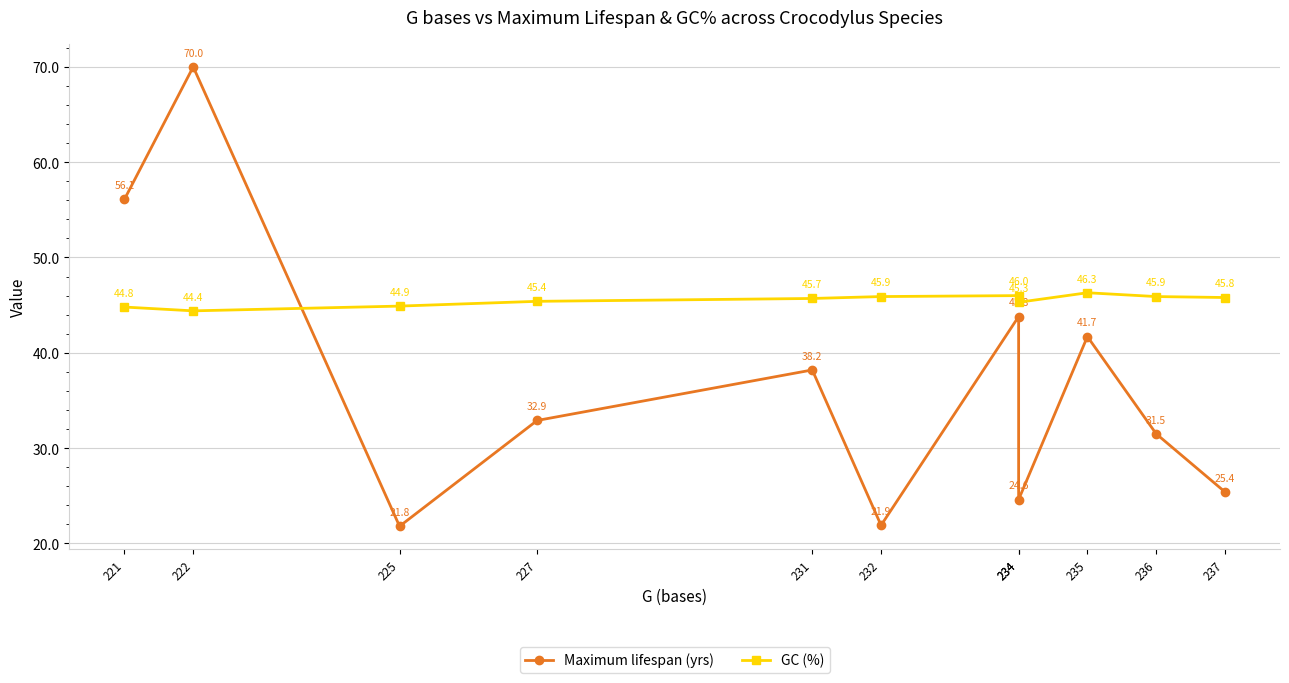

At which label does Maximum lifespan (yrs) reach its minimum?

225